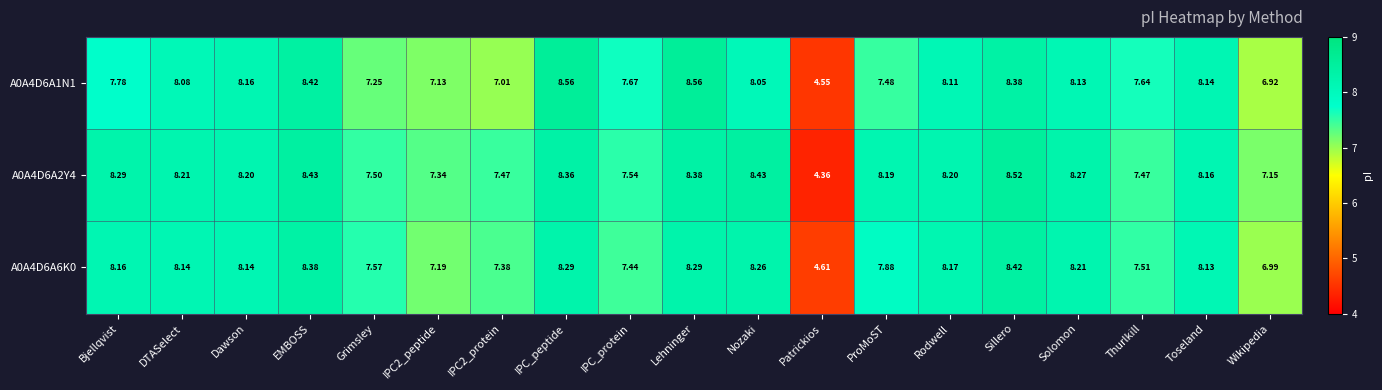

Is the value of A0A4D6A2Y4 at Patrickios greater than the value of A0A4D6A1N1 at Nozaki?

No